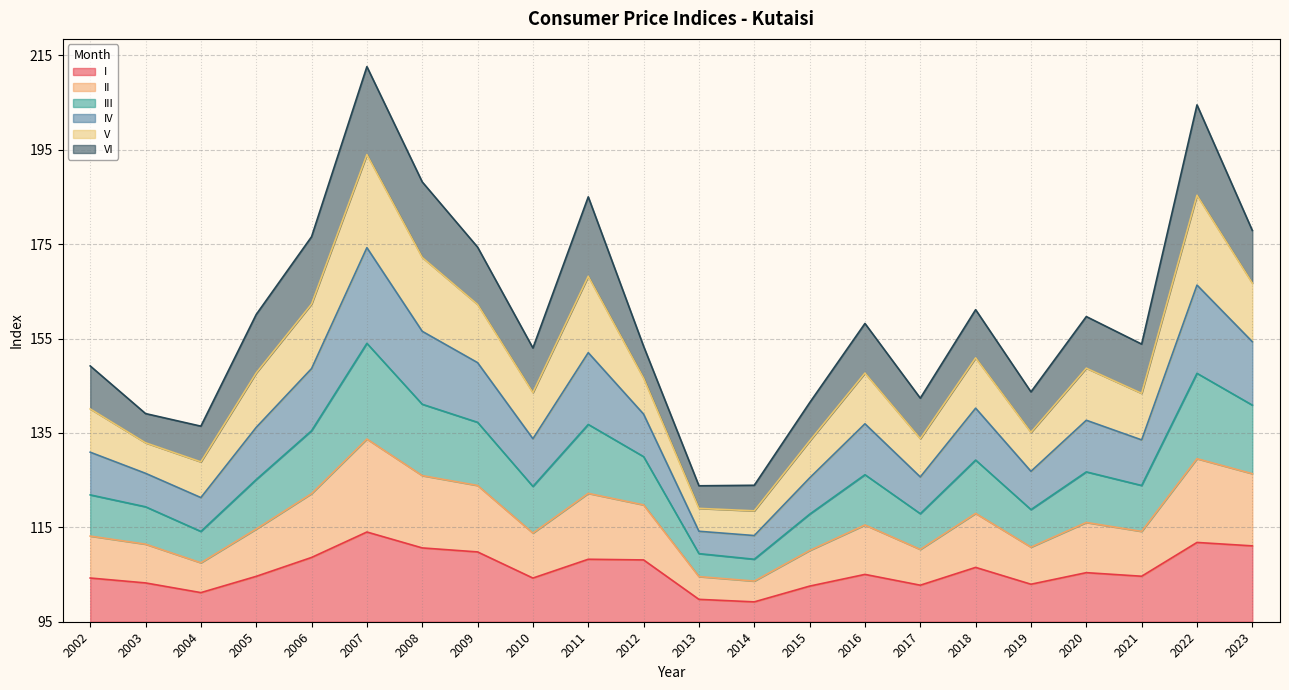

True or false: IV has more than 1 interior local peaks.

True